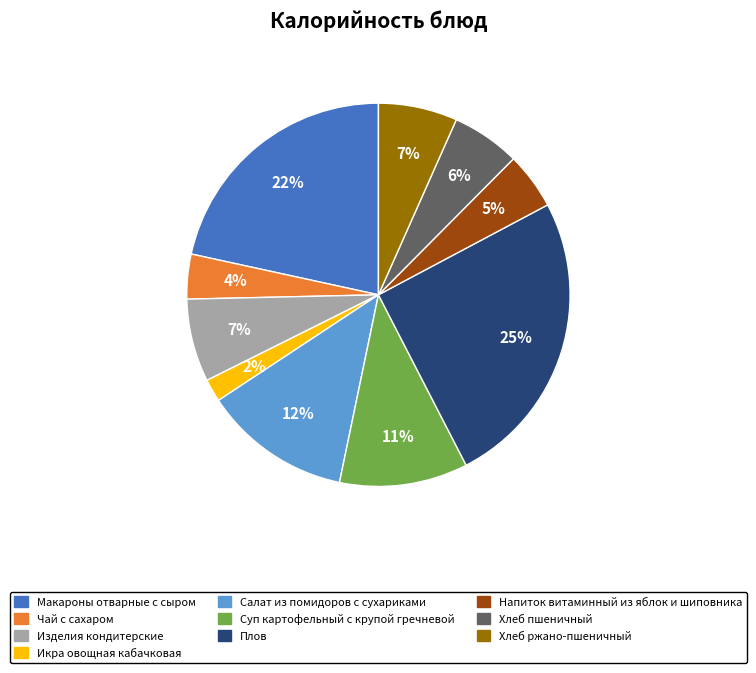

Does Хлеб пшеничный represent more than half of the total?

No